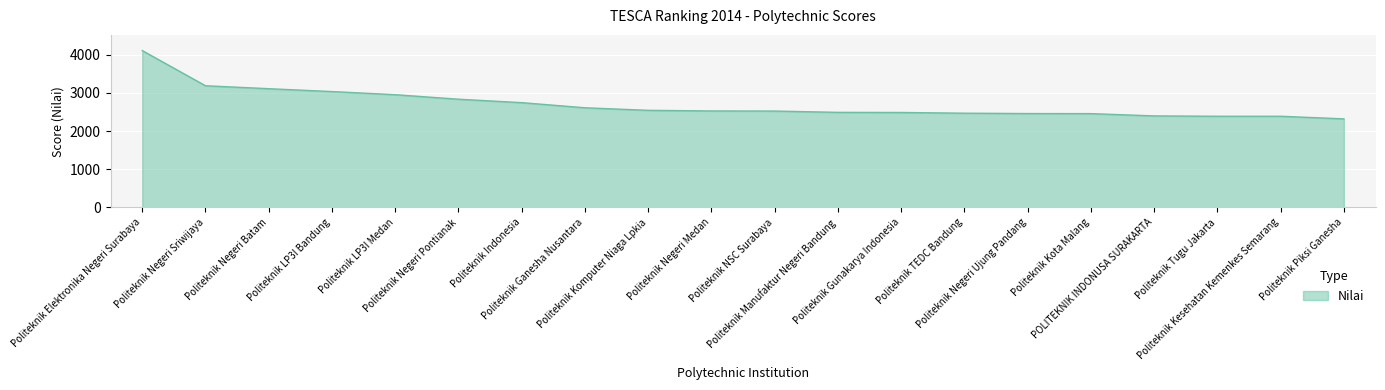

What is the sum of all values?

53983